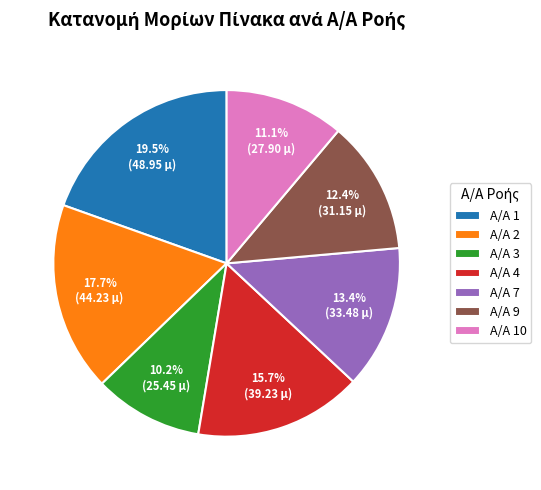

Count the number of slices in the pie.

7